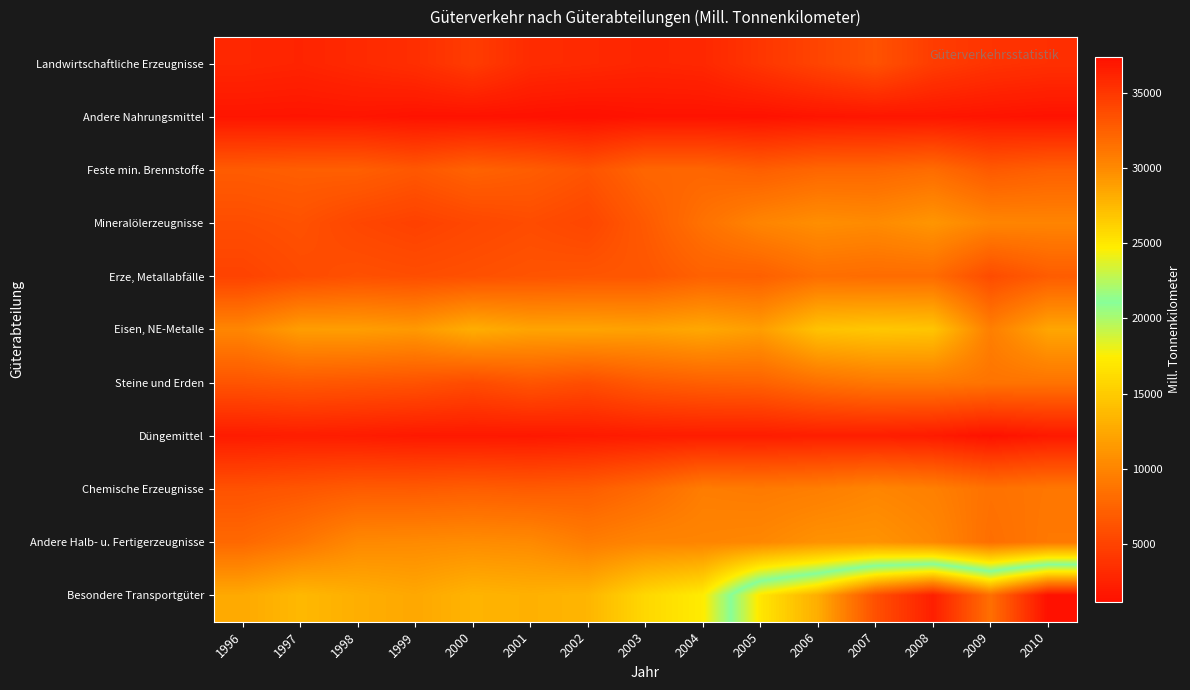

Between 2000 and 2002, which is larger?

2000